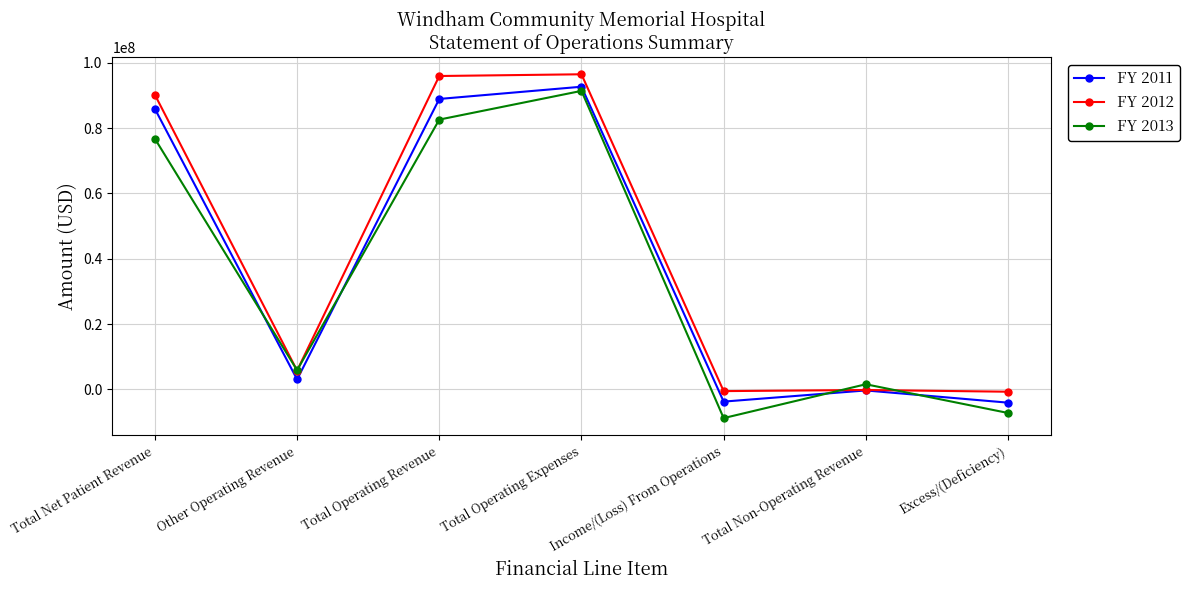

True or false: FY 2013 has a value of 82580599 at Total Operating Revenue.

True